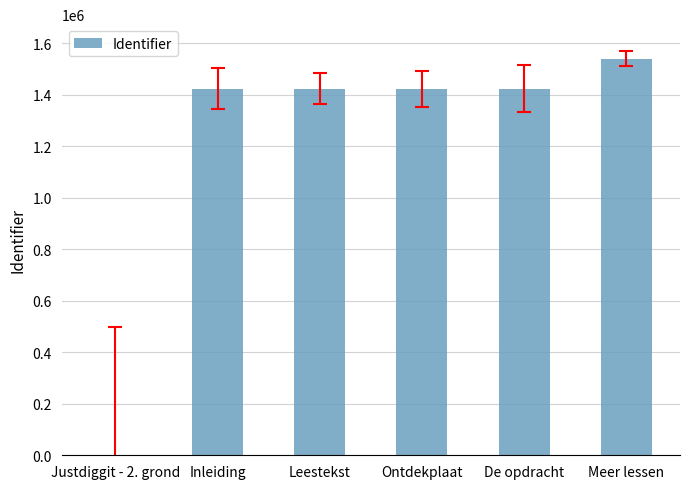

Is it true that the value at Justdiggit - 2. grond is -771789?

False